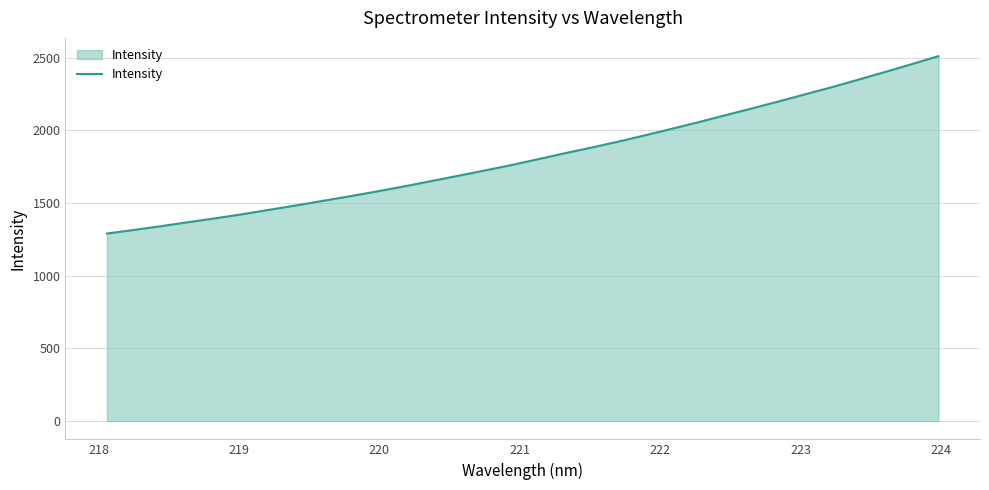

What is the maximum value shown in the chart?

2510.8